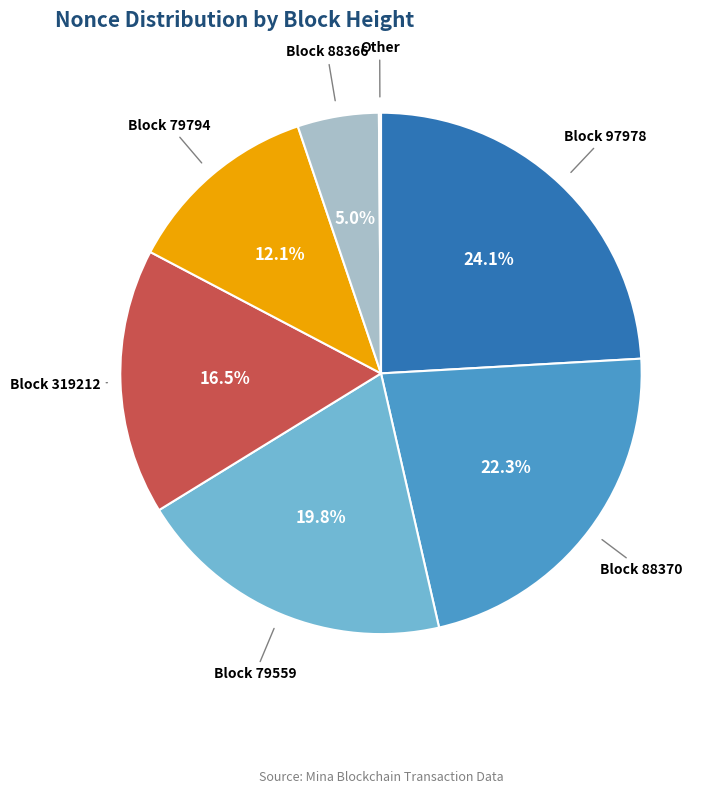

To the nearest percent, what is the average slice percentage?

14%